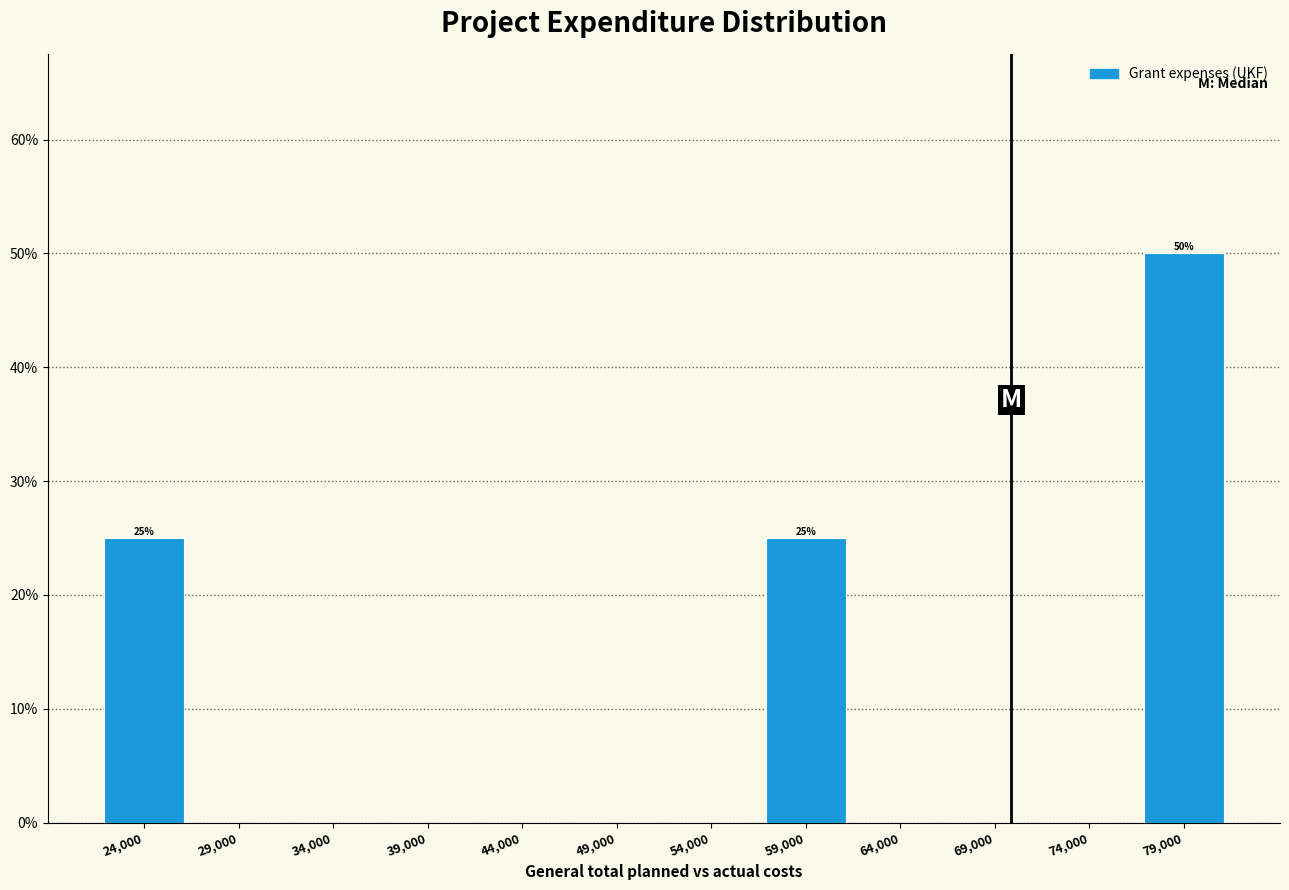

Reading left to right, extract all data points from this chart.

24,000=25	29,000=0	34,000=0	39,000=0	44,000=0	49,000=0	54,000=0	59,000=25	64,000=0	69,000=0	74,000=0	79,000=50